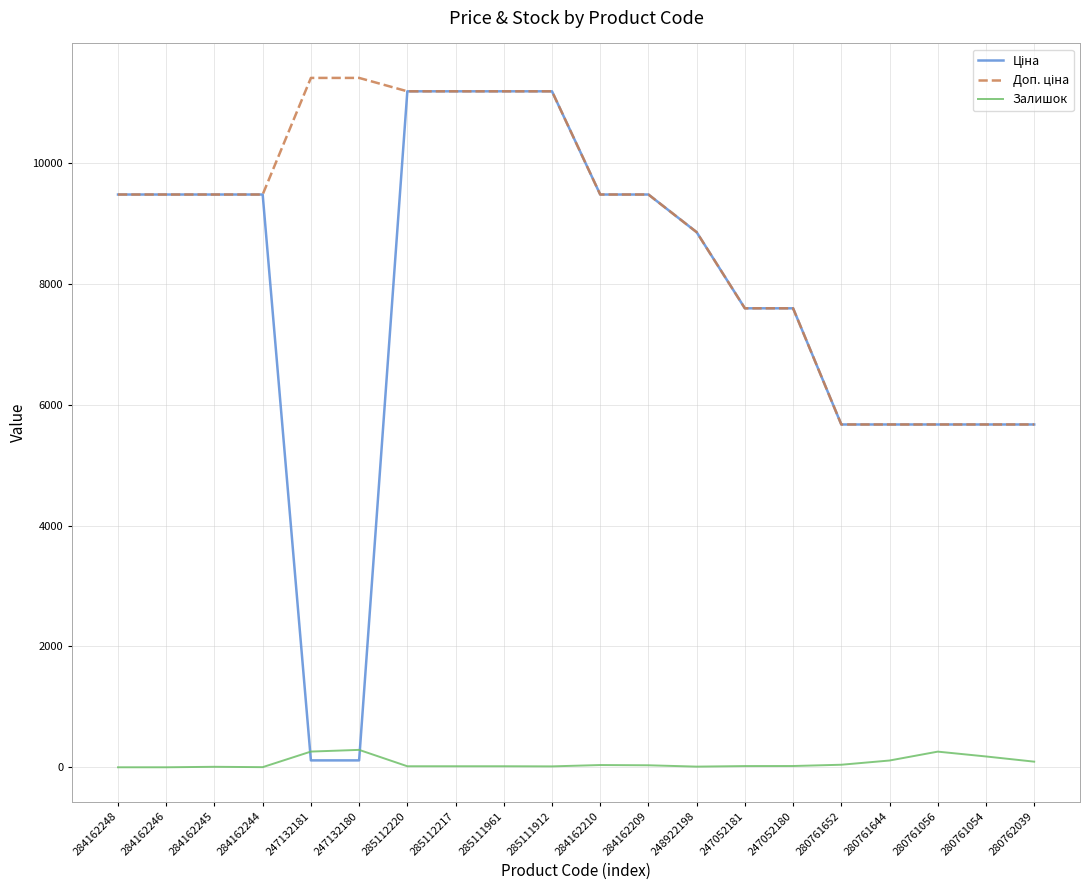

True or false: Залишок has a value of 11.0 at 248922198.

True